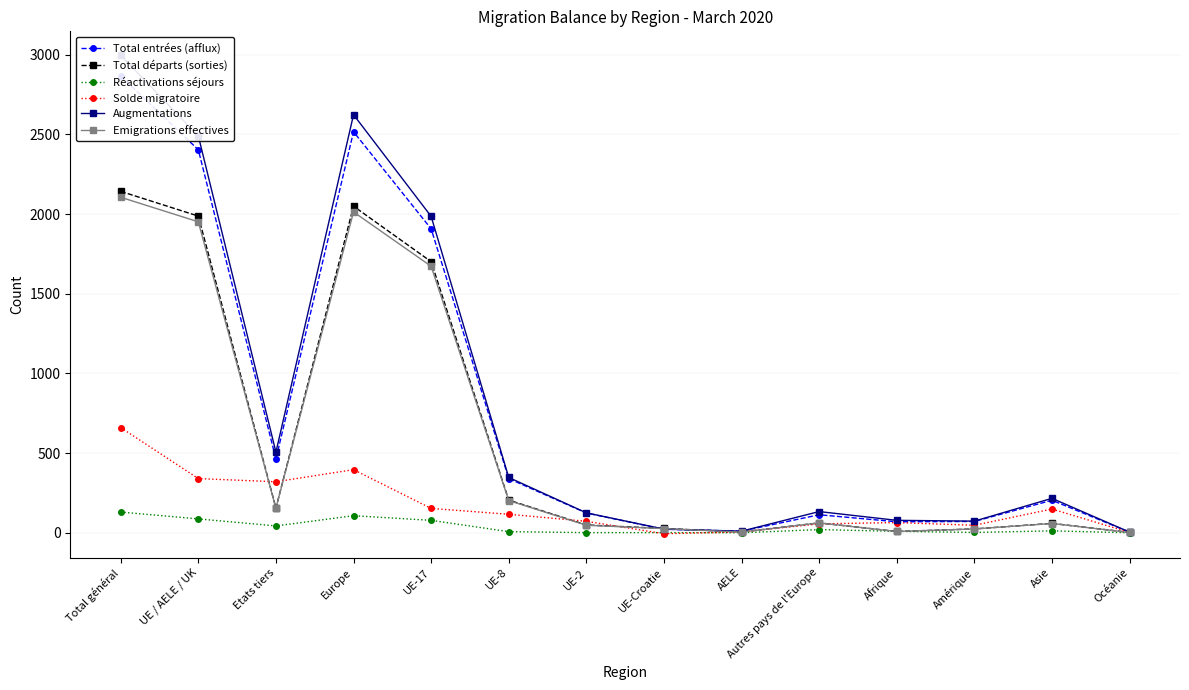

In Réactivations séjours, how many points are lower than both neighbors (excluding endpoints)?

3